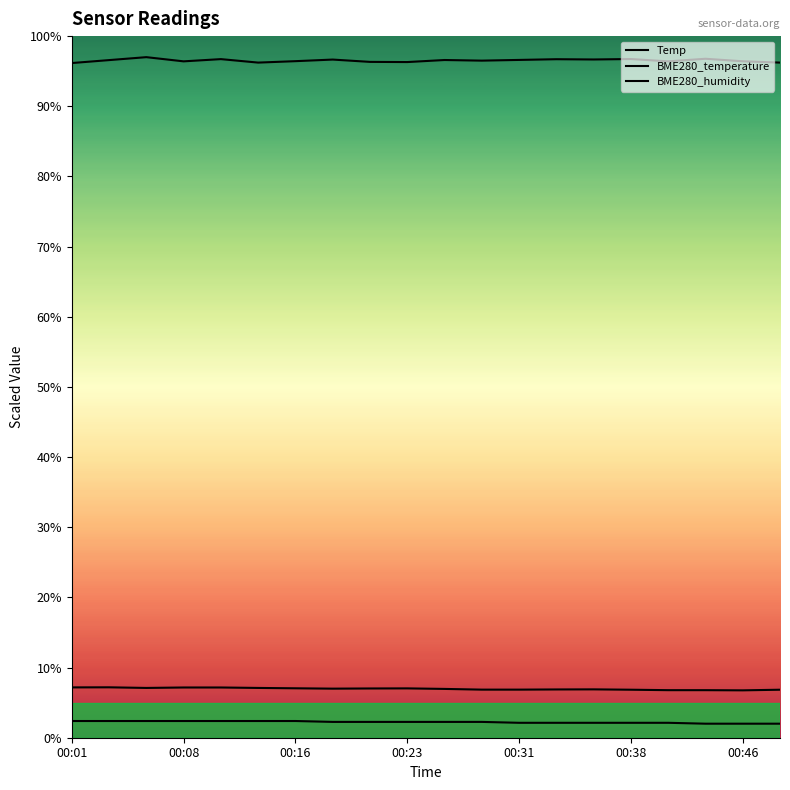

What are all the series names shown in the legend?

Temp, BME280_temperature, BME280_humidity